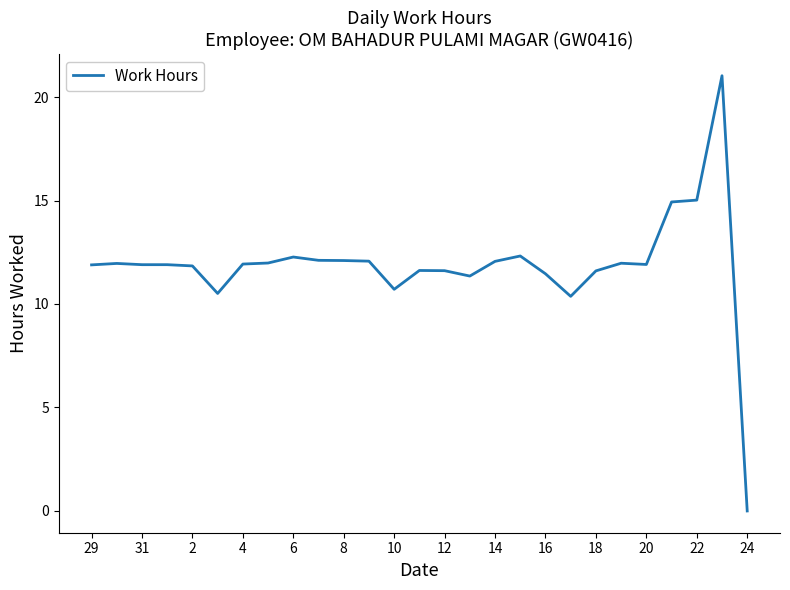

True or false: there are more than 2 points higher than both neighbors.

True